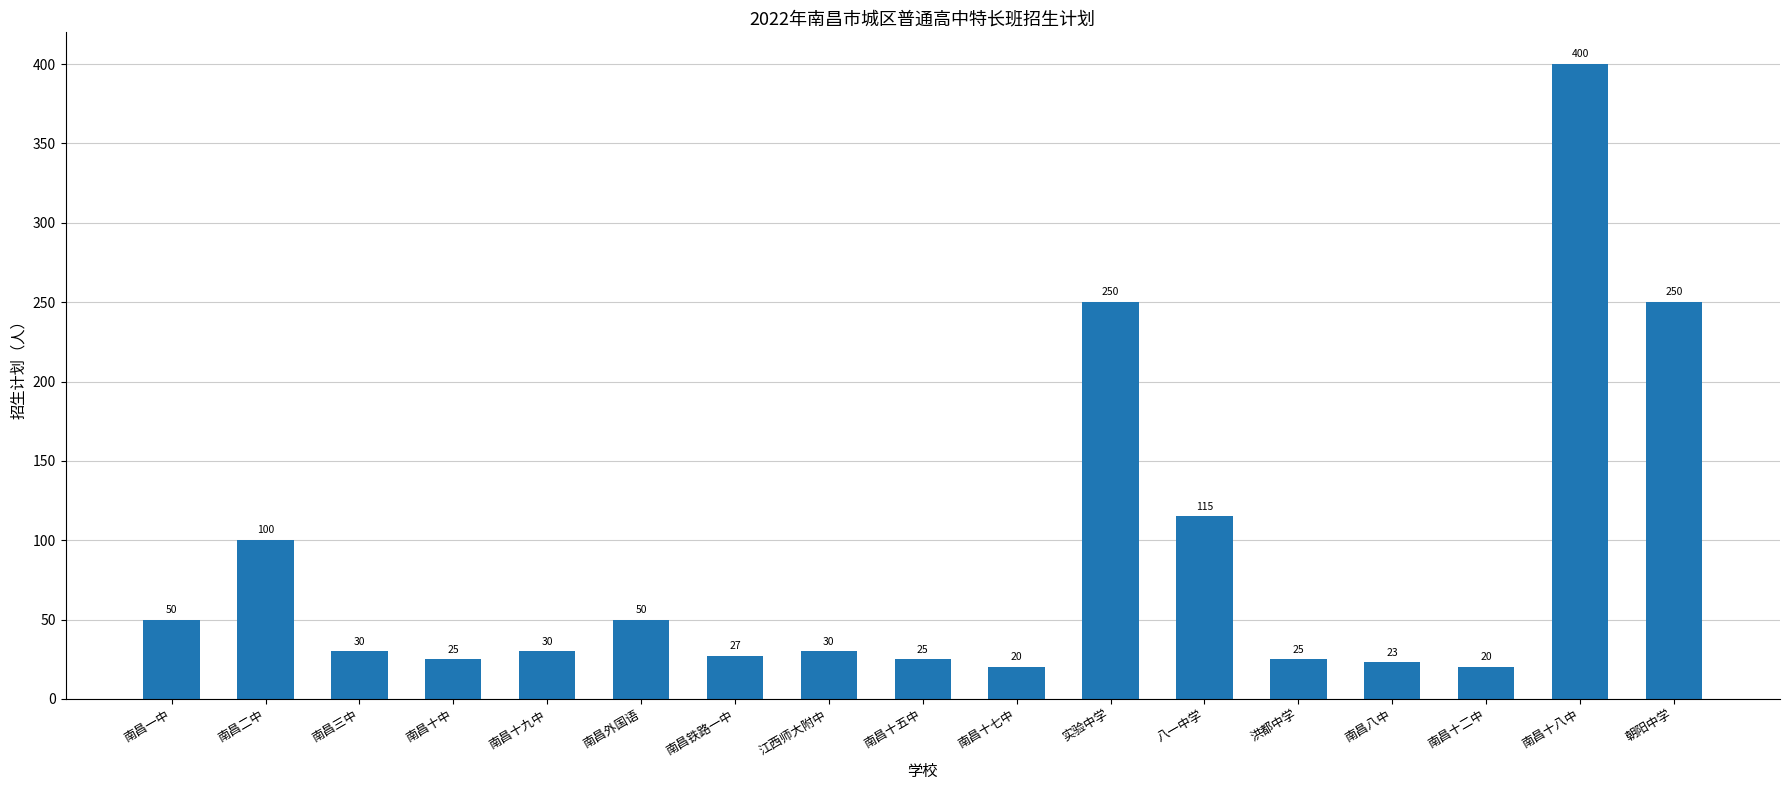

Approximately how many times larger is the value at 南昌铁路一中 compared to 江西师大附中?

0.9